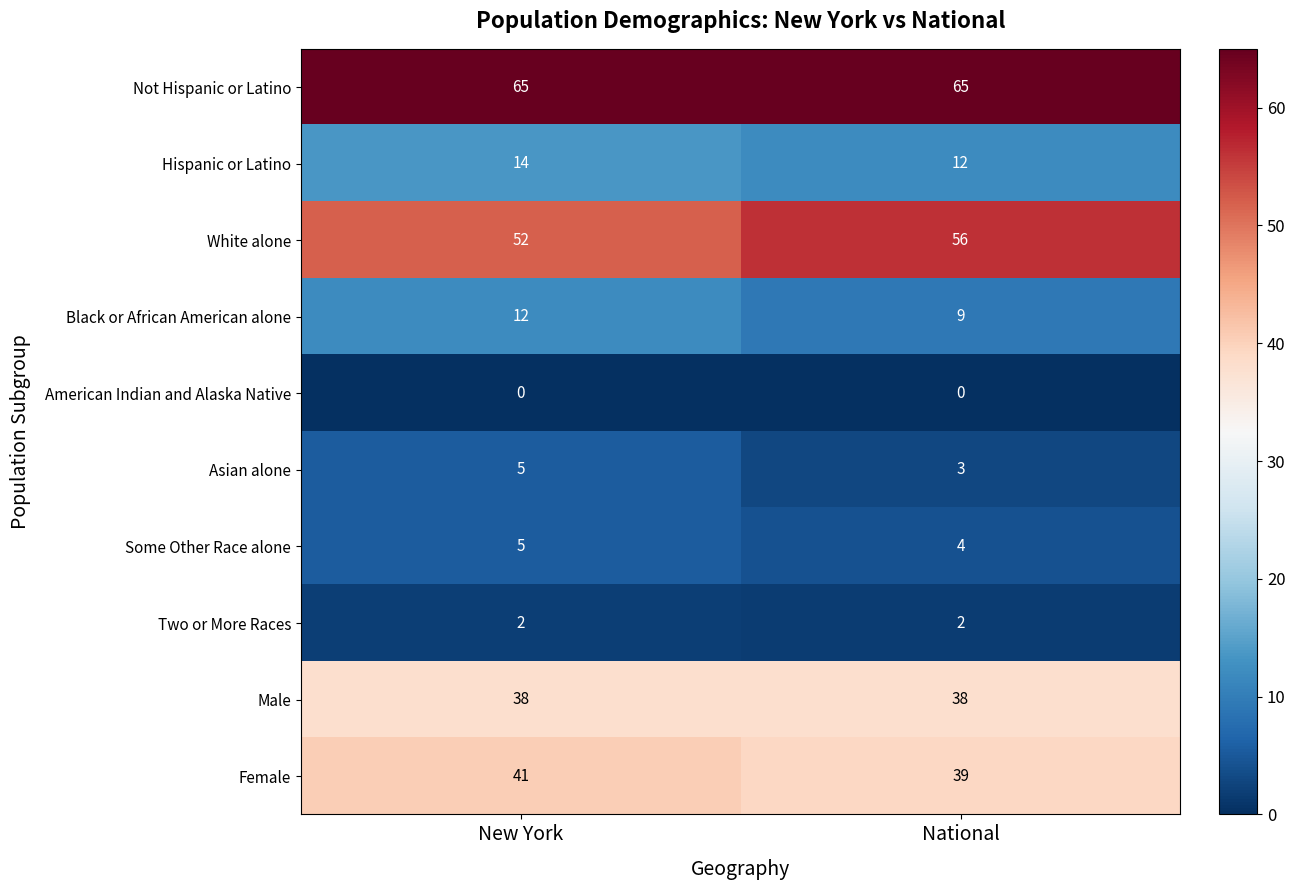

What is the difference between the highest and lowest values at New York?

65